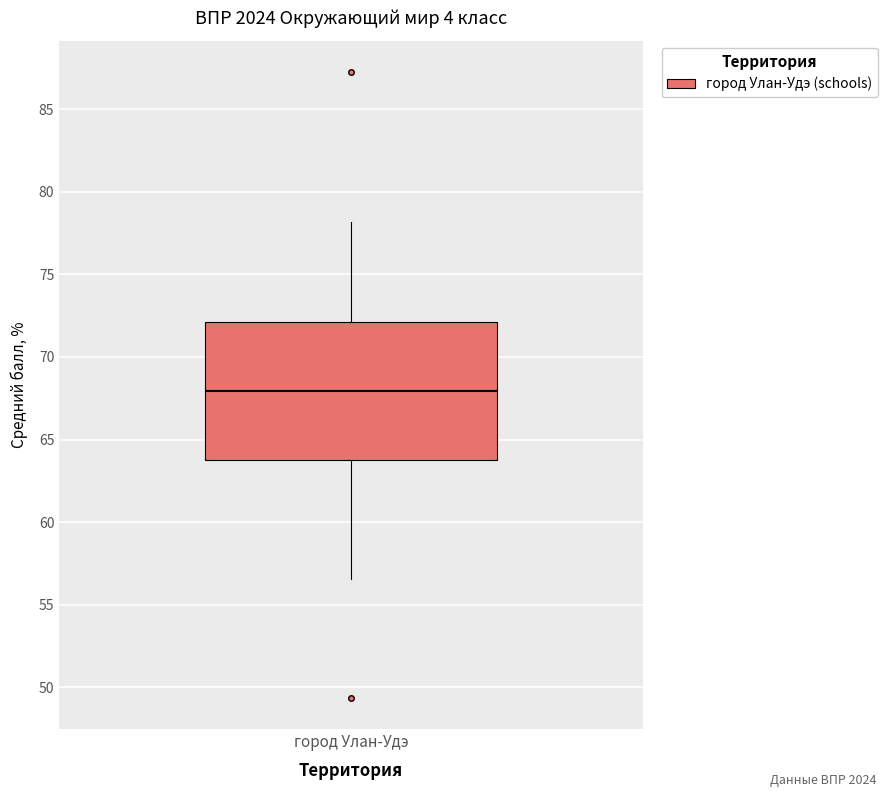

Read this box plot against the y-axis: the position of the median line, the range covered by the box, and the ends of both whiskers. The values are not printed on the chart, so give them approximately, as read against the axis.

median 68.0, box 64.0 to 72.0, whiskers 56.5 to 78.0